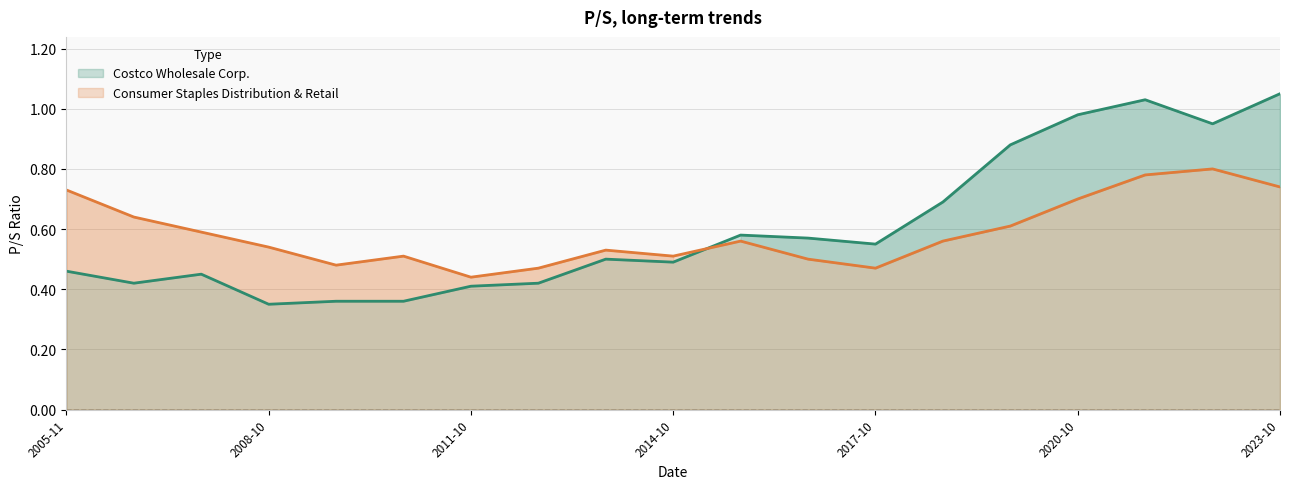

How many interior local valleys does the Consumer Staples Distribution & Retail series have?

4